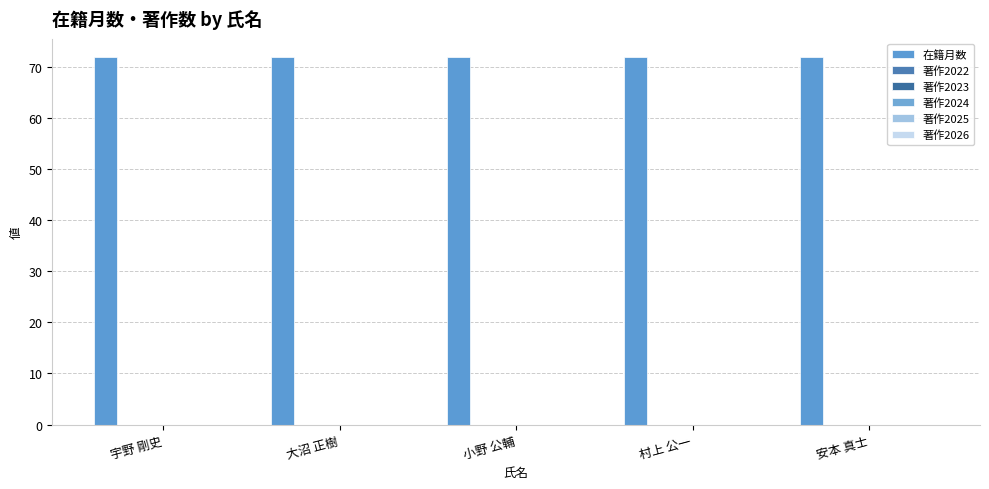

How many bars are there in each group?

6